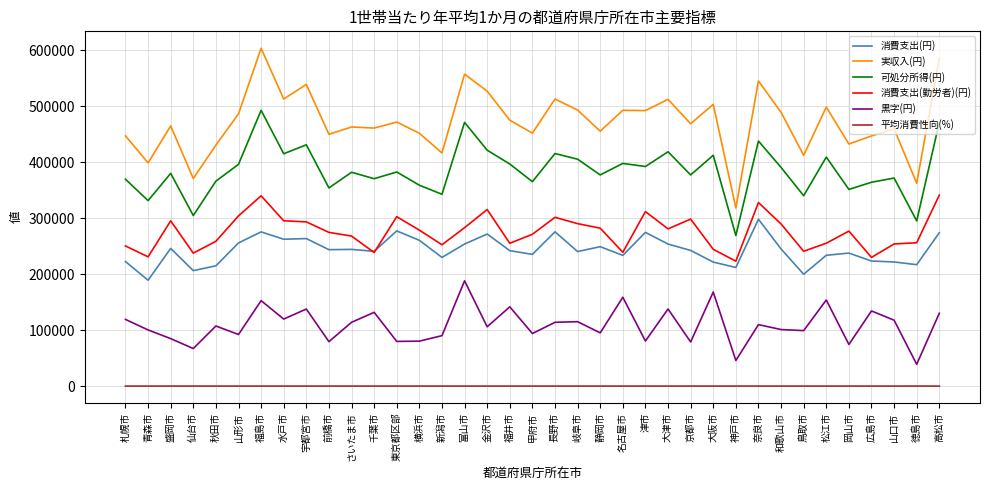

Which series has the widest spread of values?

実収入(円)